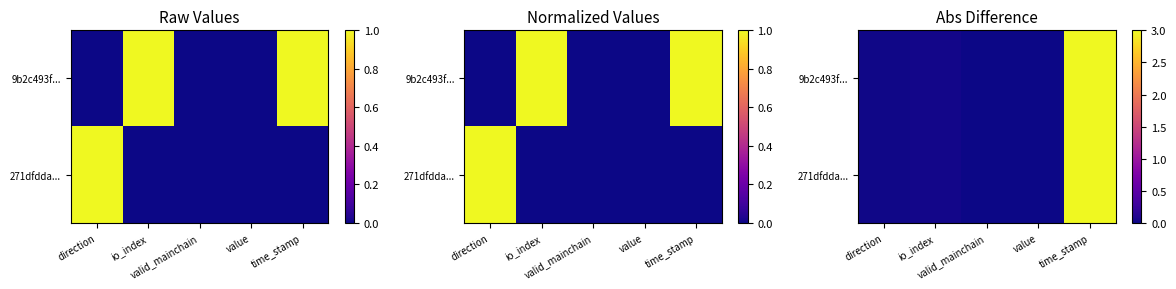

True or false: 271dfdda... has a value of 0.0 at value.

True